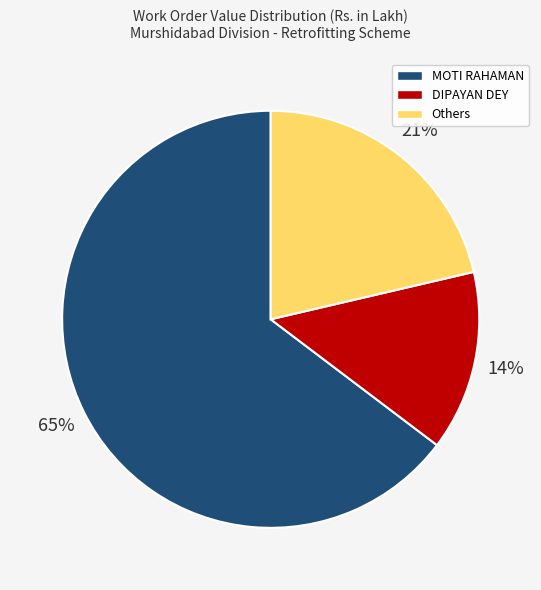

To the nearest percent, what is the difference between the largest and smallest slice percentages?

51%